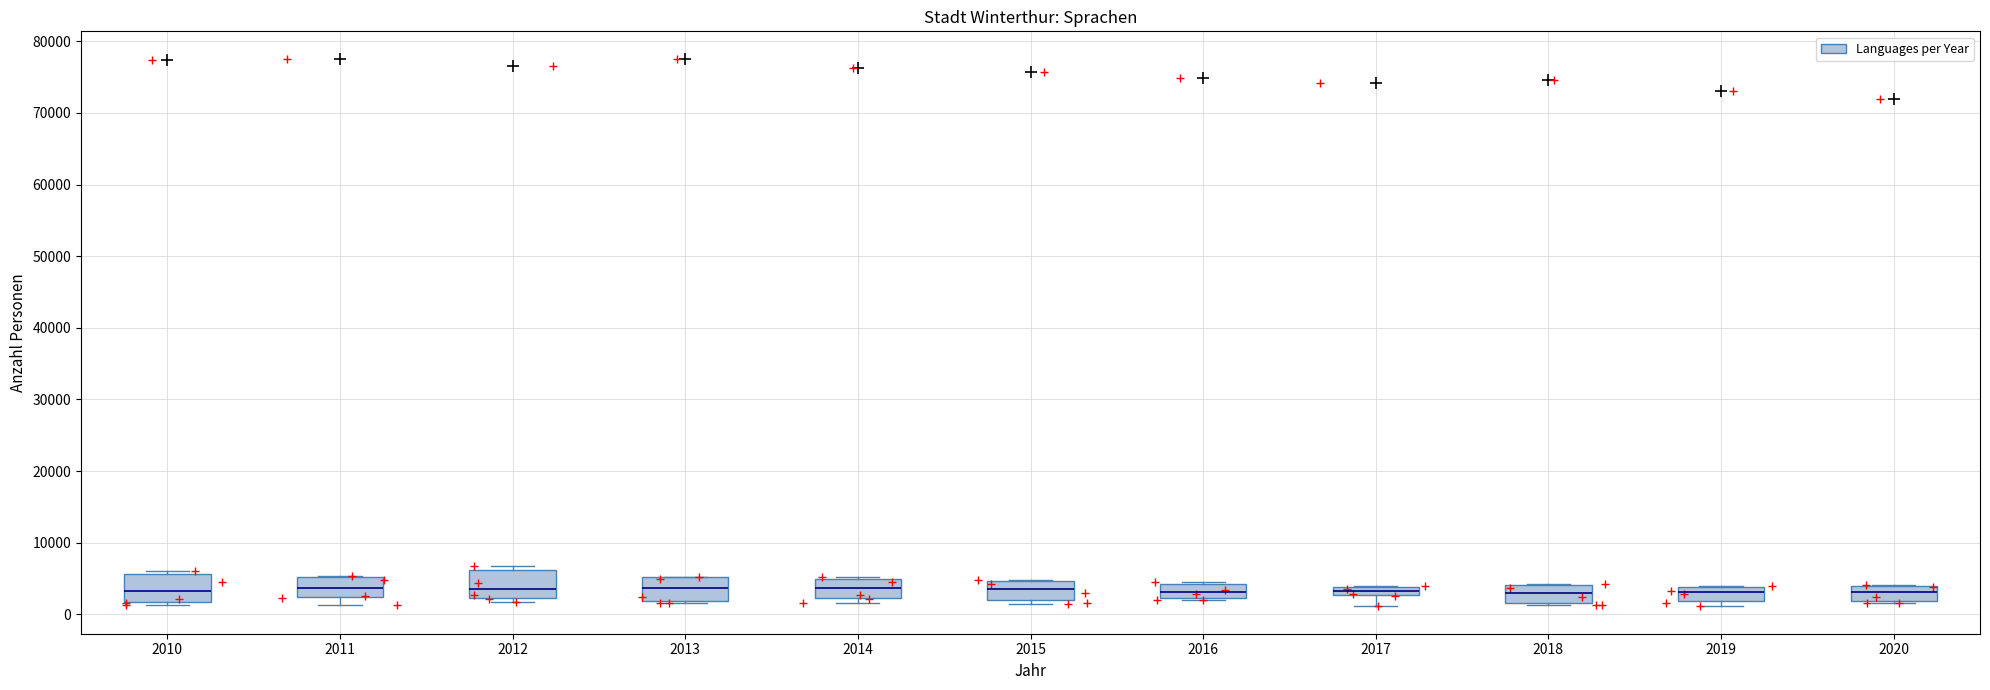

Where is the upper edge of the box at x = 2020 on the y-axis? The values are not printed on the chart, so give them approximately, as read against the axis.

4000